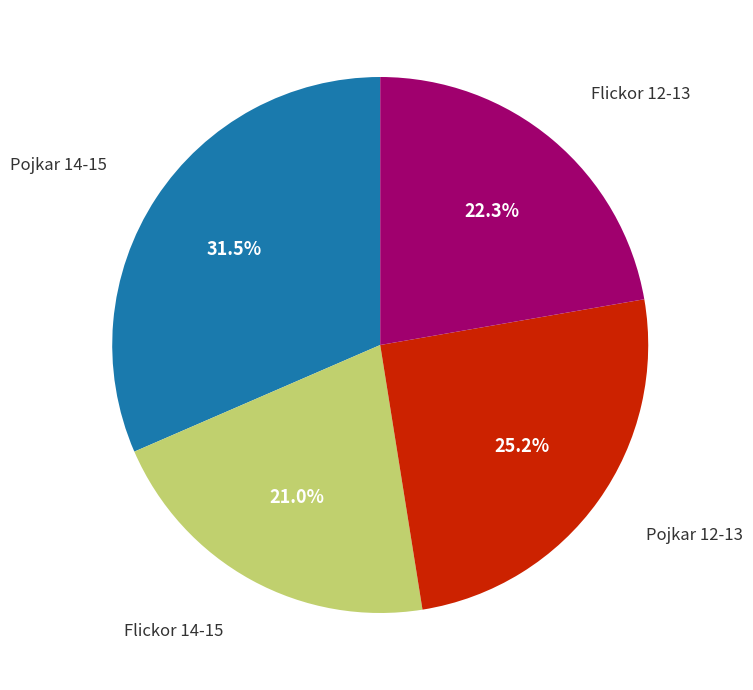

Is there any slice that represents more than half of the pie?

No